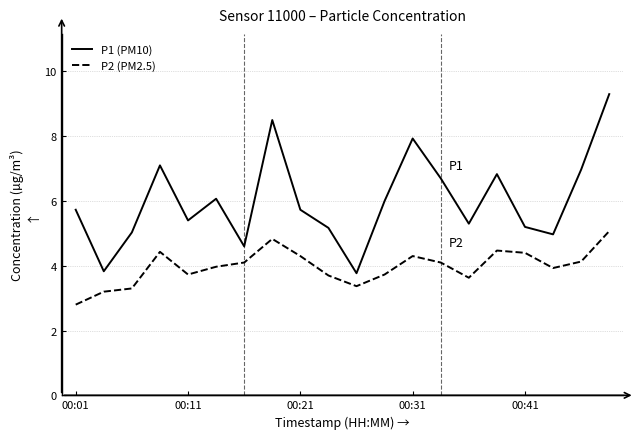

What are all the series names shown in the legend?

P1 (PM10), P2 (PM2.5)